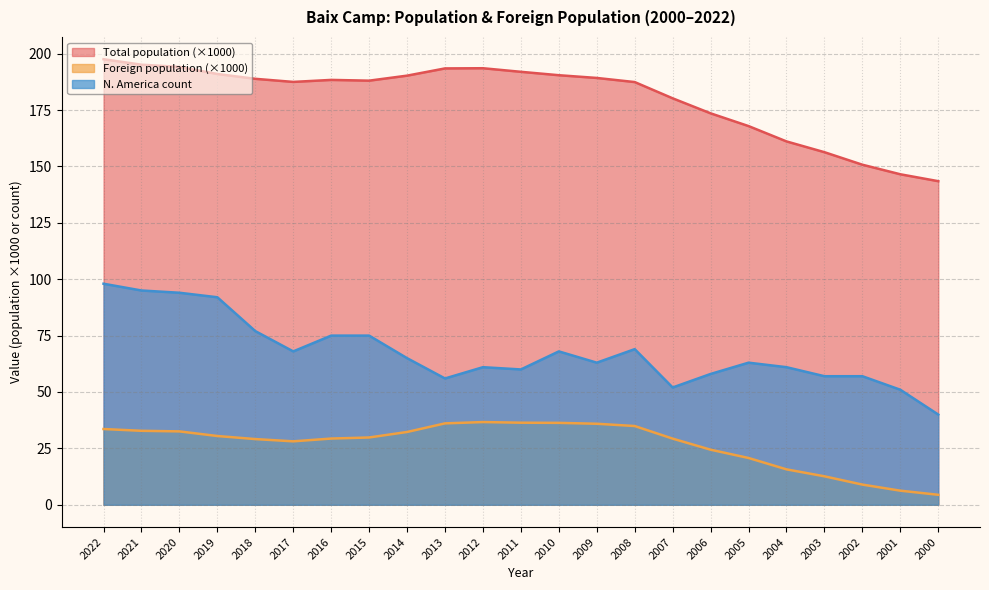

What is the value of the Total population point at the 8th from the left?

188.0